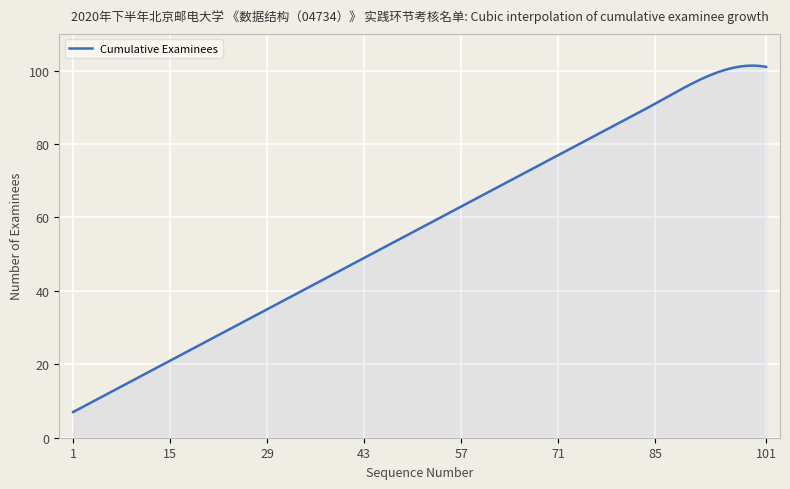

What is the minimum value shown in the chart?

7.0